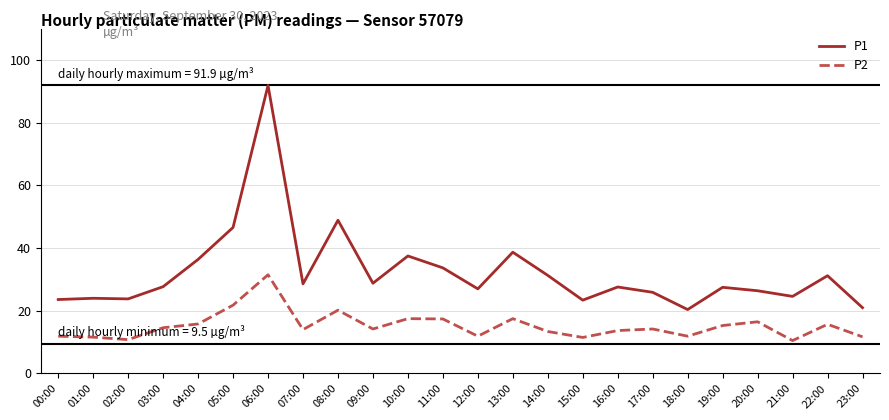

Which series has the widest spread of values?

P1